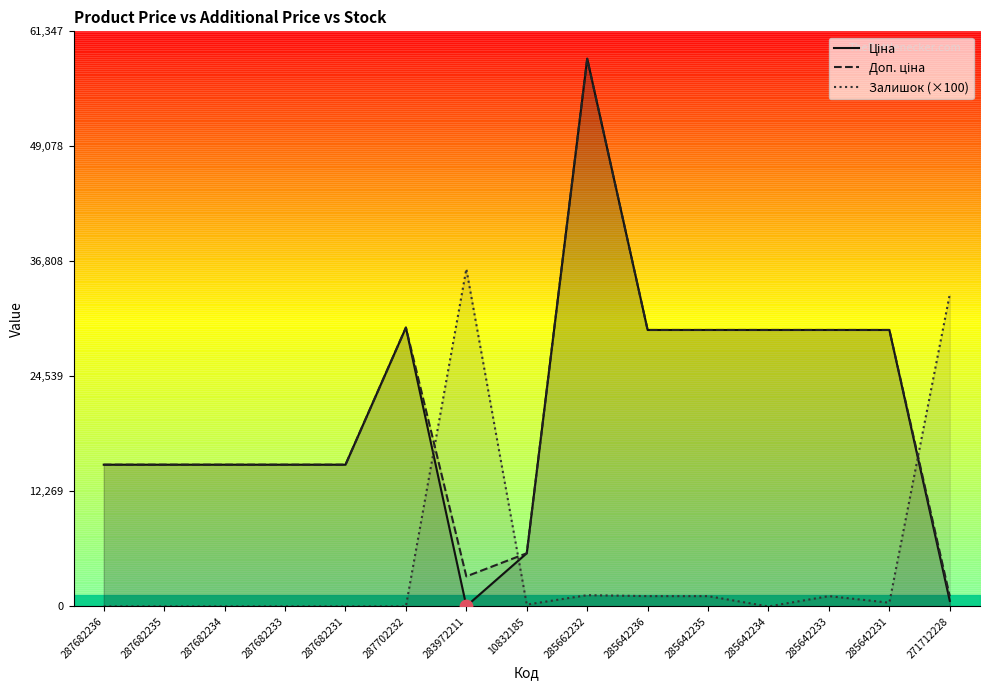

Which series has the widest spread of Y values?

Ціна